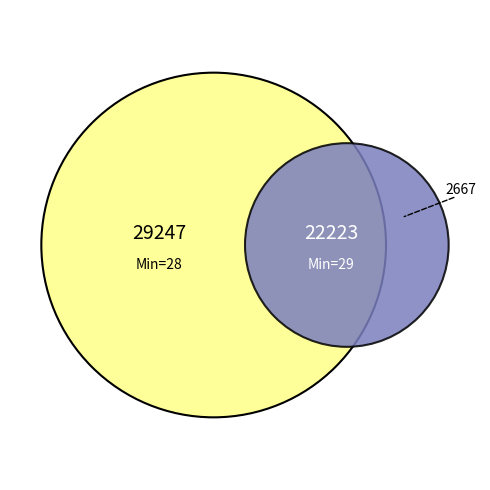

Which category has the biggest portion of the pie?

28